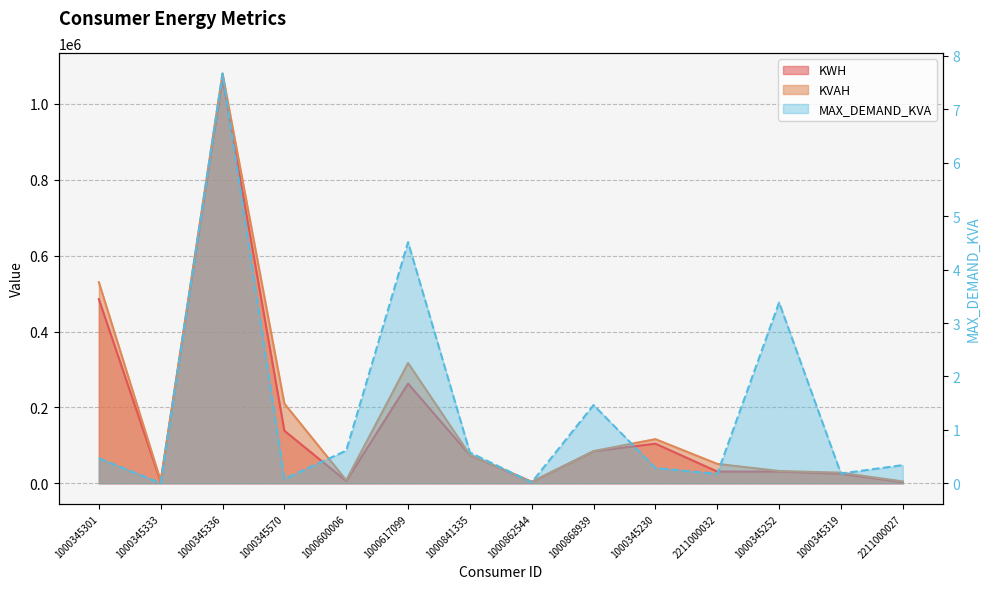

At which category is the sum across all series the highest?

1000345336